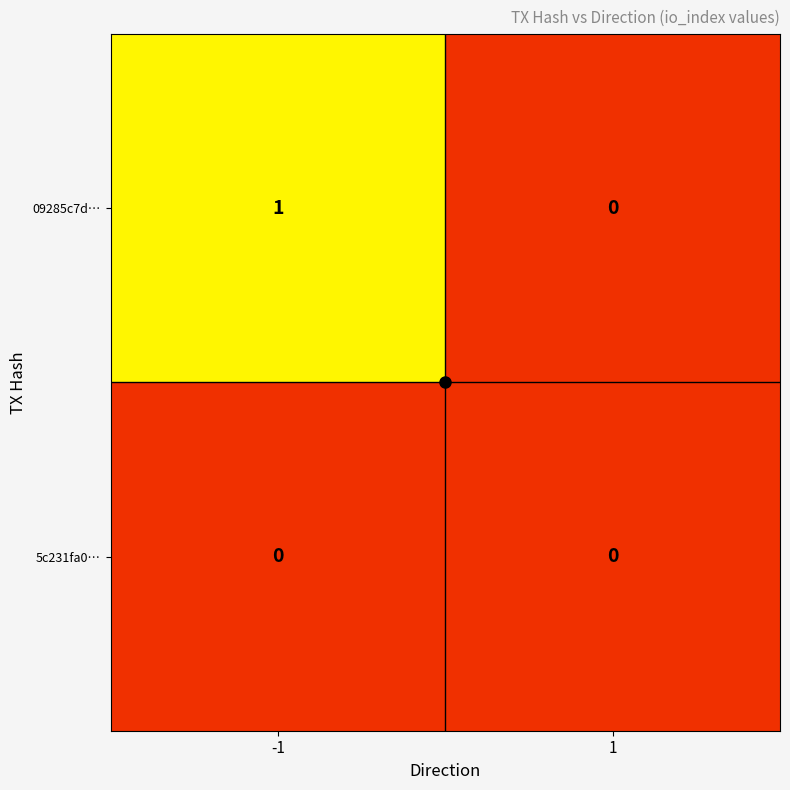

At -1, list the series in order from smallest to largest.

5c231fa0…, 09285c7d…